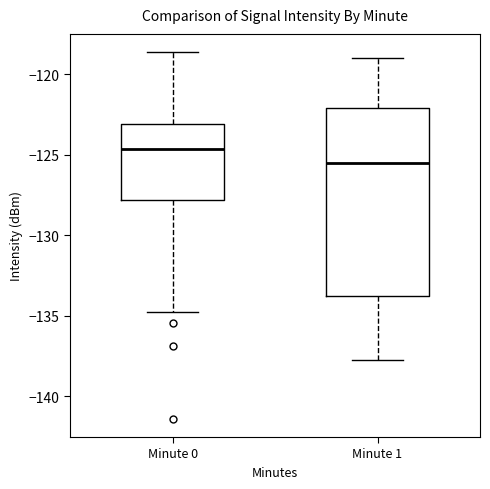

Which box's median line is the lowest?

Minute 1